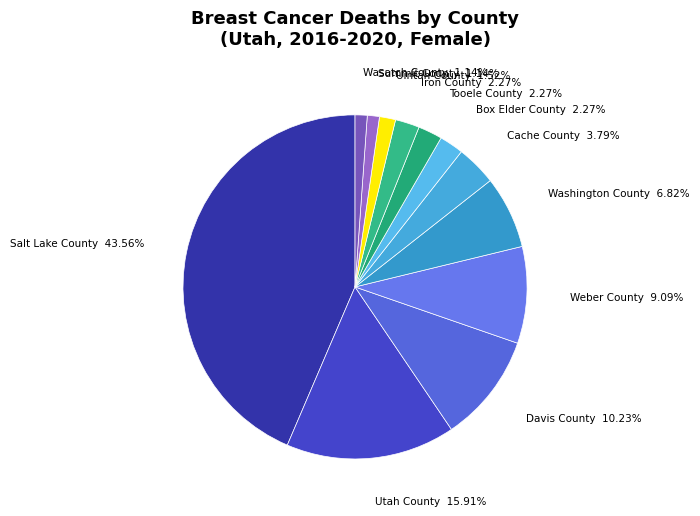

Combined, what portion of the pie is Cache County and Tooele County?

6.1%